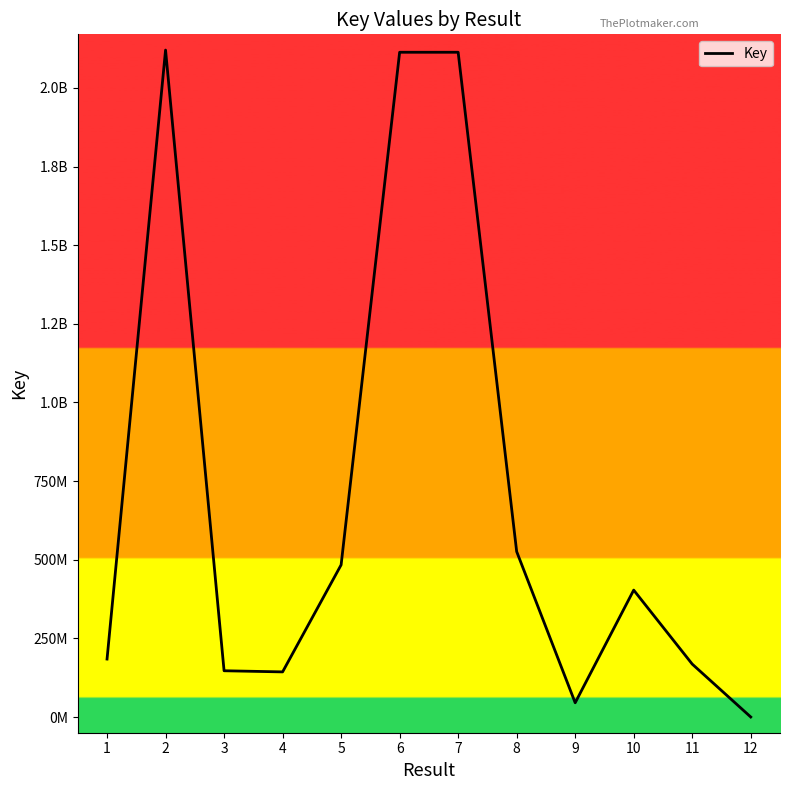

Is this an area chart (filled region under the line)?

No